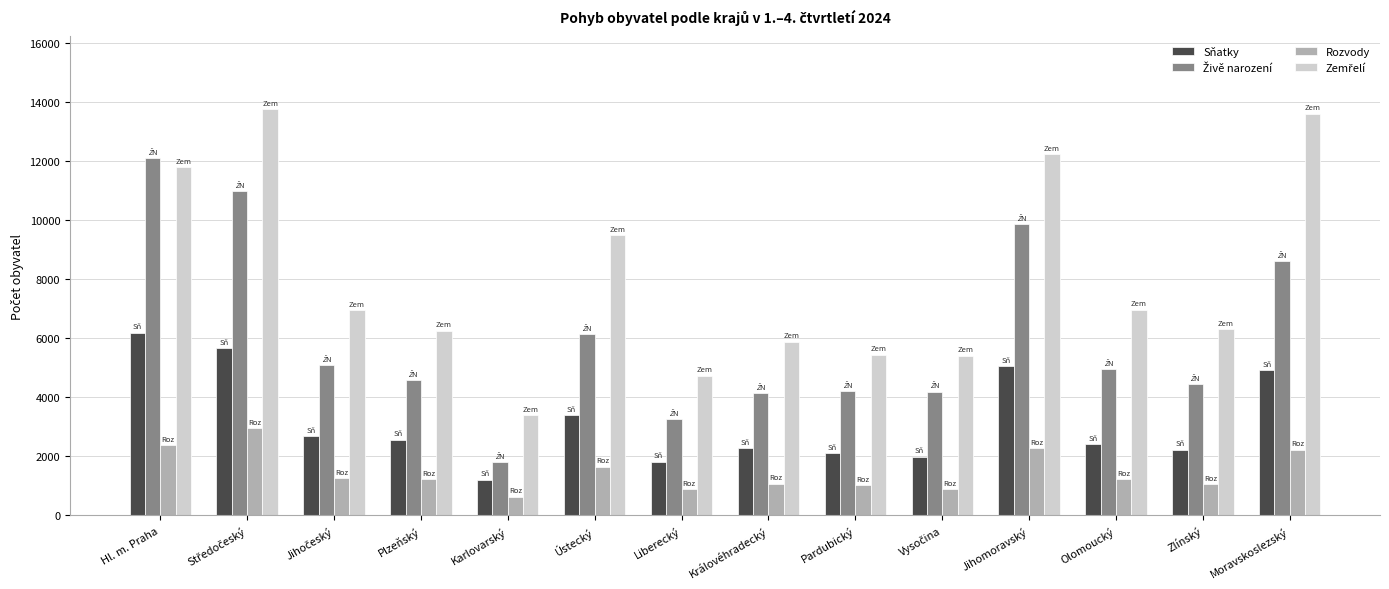

What is the spread (max minus min) of values at Olomoucký?

5731